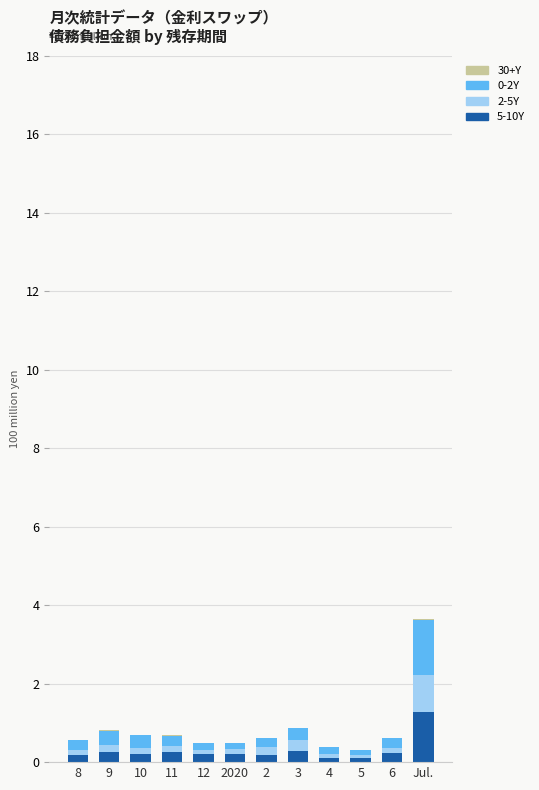

Which series has the largest total across all categories?

0-2Y